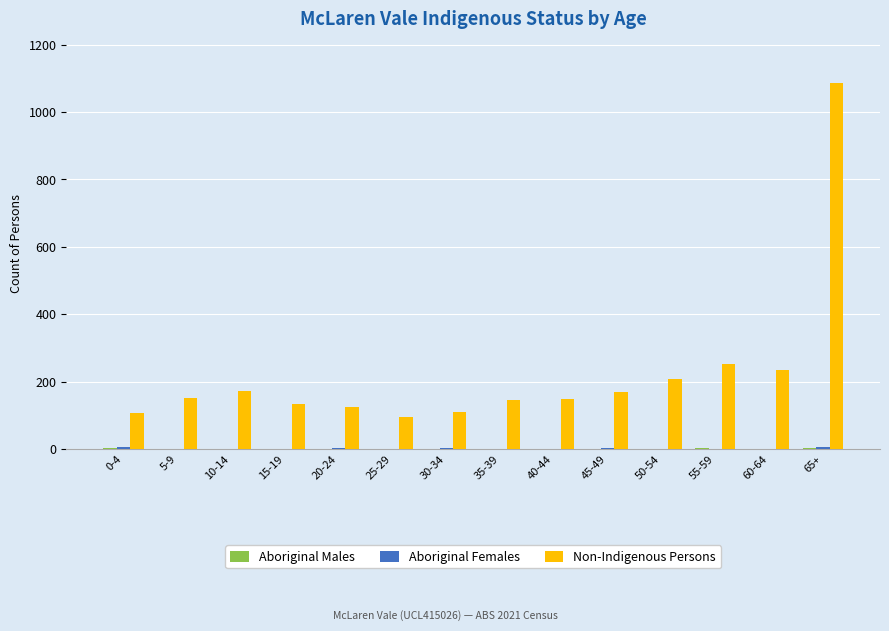

The value of Non-Indigenous Persons at 35-39 is 146. True or false?

True